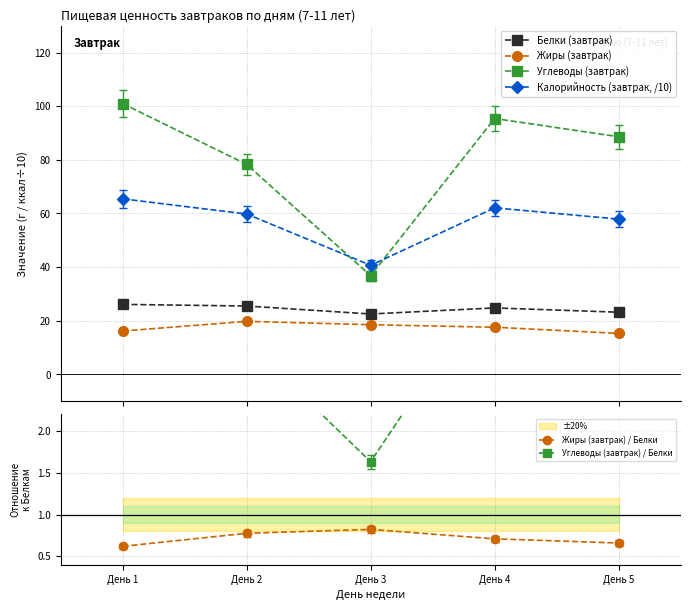

List the labels in order of Калорийность (завтрак, /10) value, largest first.

День 1, День 4, День 2, День 5, День 3